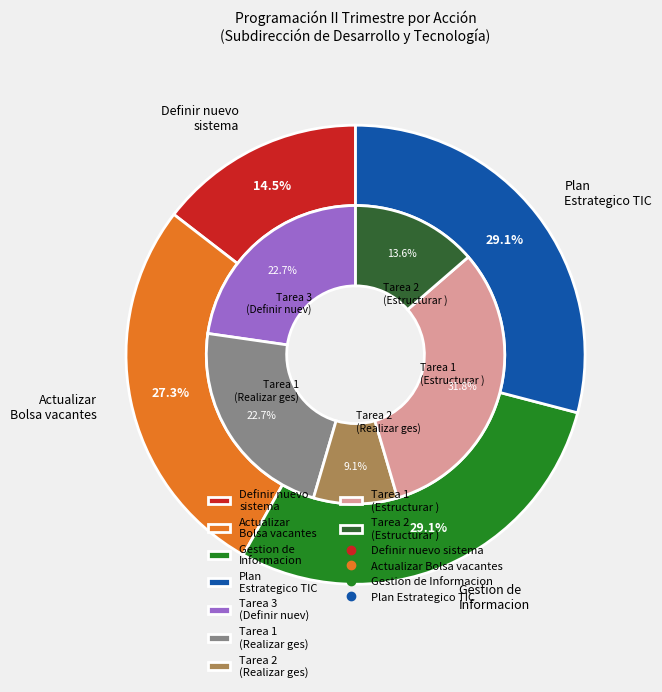

To the nearest percent, what portion does 2 represent?

14%